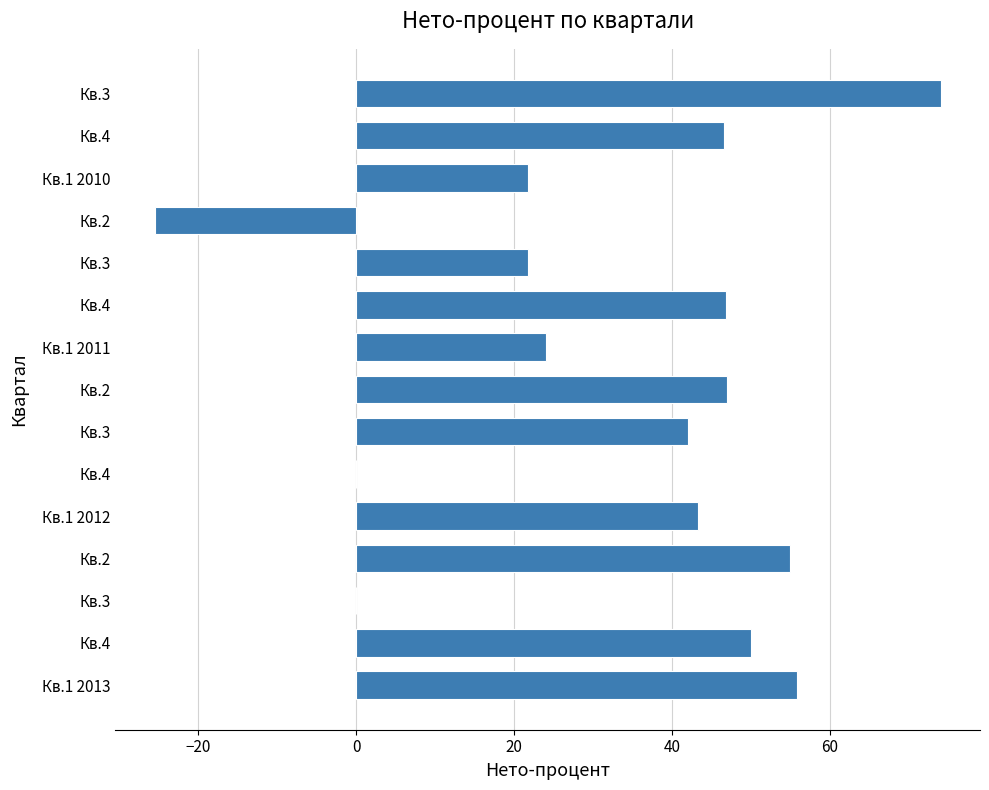

What is the greatest value displayed?

74.0